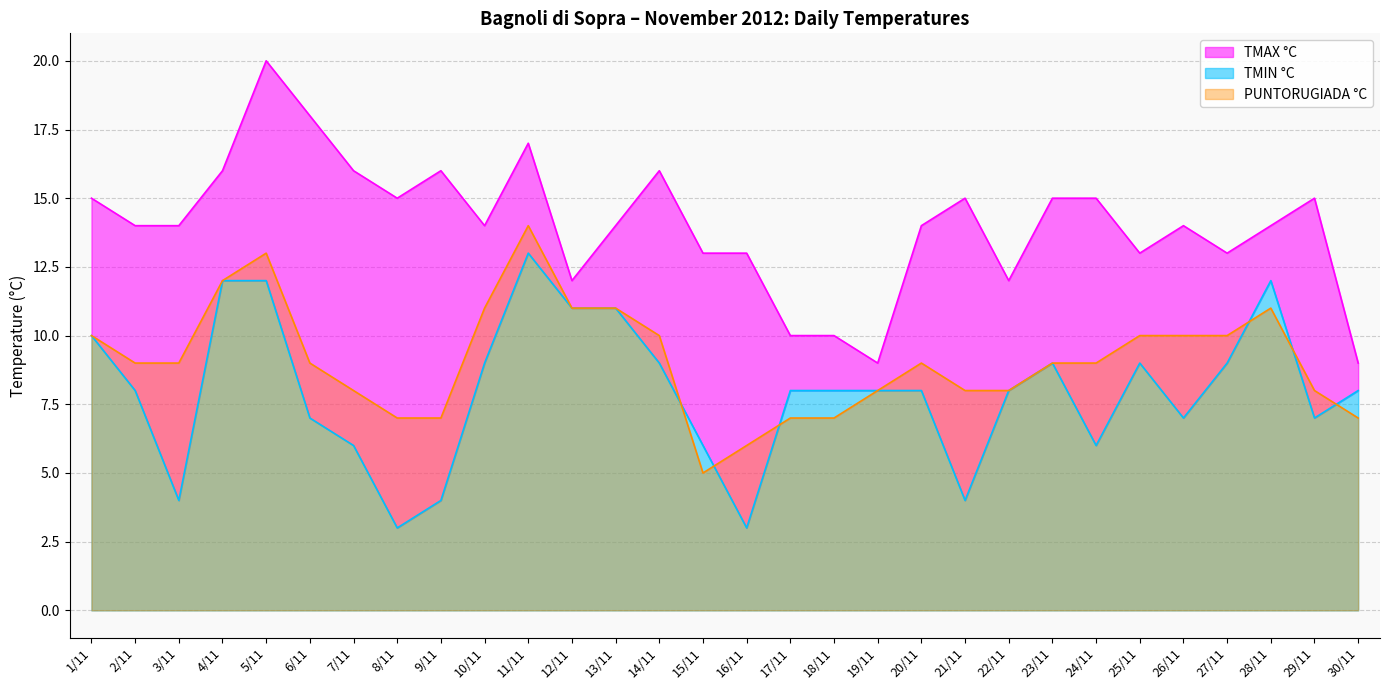

True or false: TMIN °C and TMAX °C intersect in this chart.

False